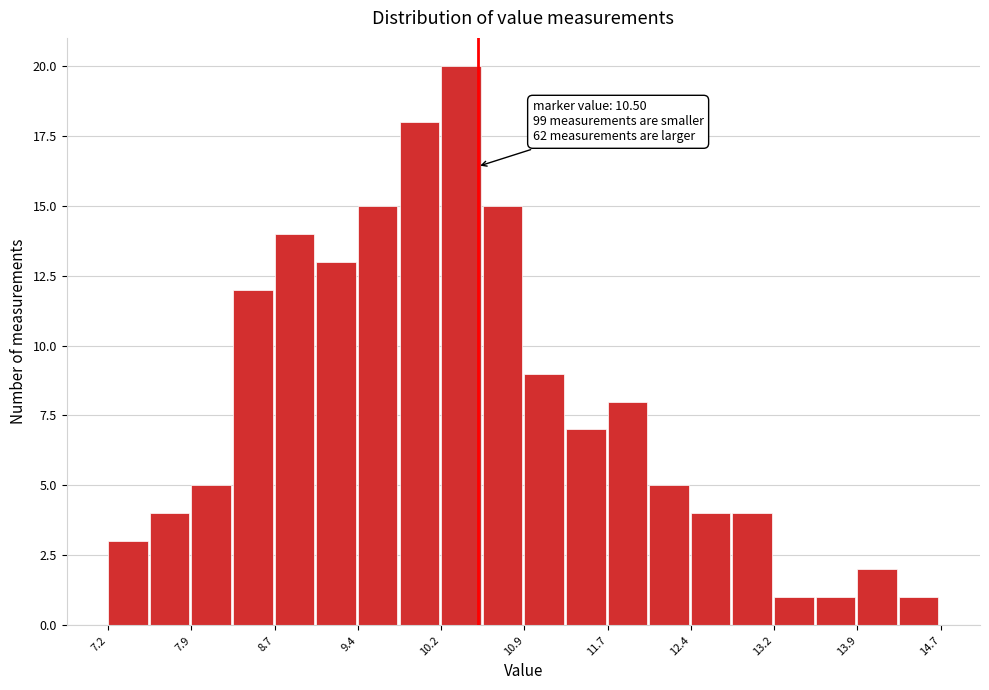

Around what value on the x-axis is the tallest bar? Give the approximate position of its centre, as read against the axis.

10.3